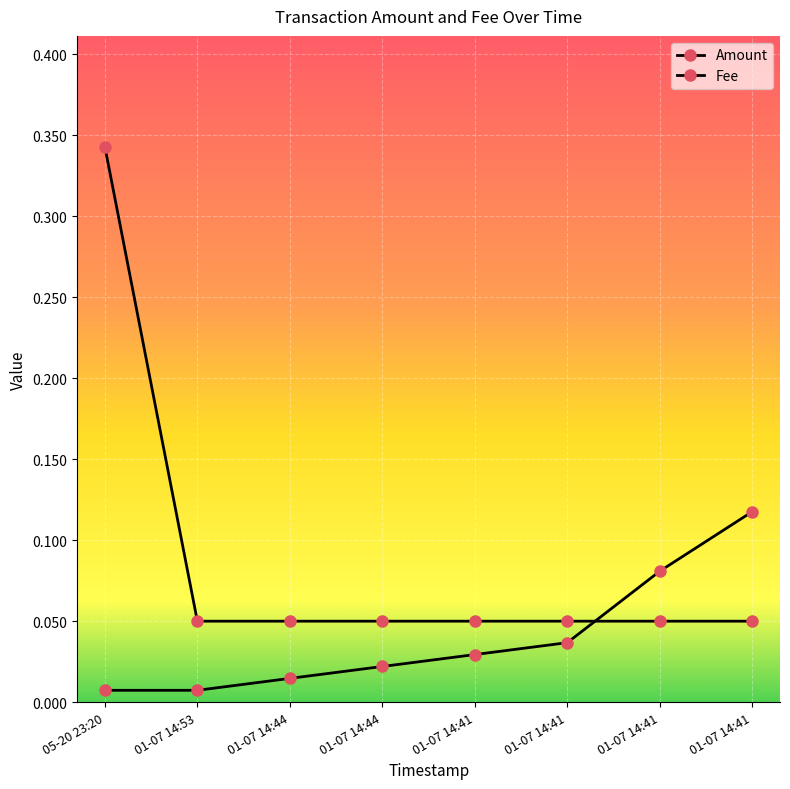

Which series has the largest total across all categories?

Amount